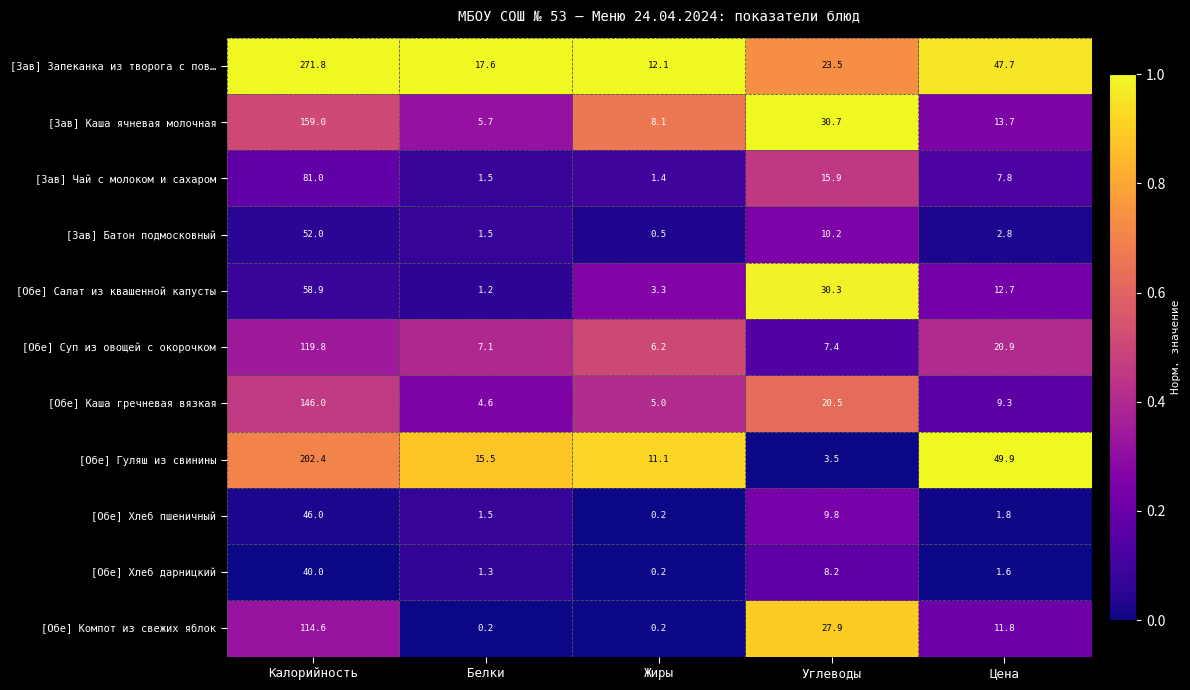

Which series has the largest range (max minus min)?

[Зав] Запеканка из творога с пов…